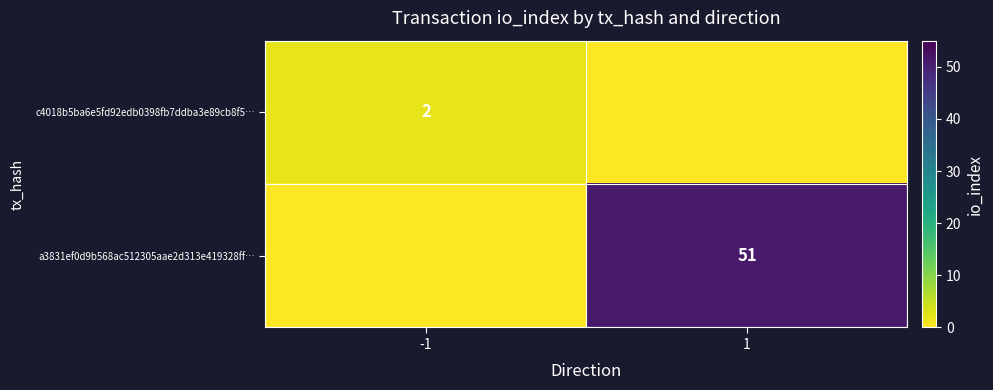

The a3831ef0d9b568ac512305aae2d313e419328ff… series shows 51 at 1. True or false?

True